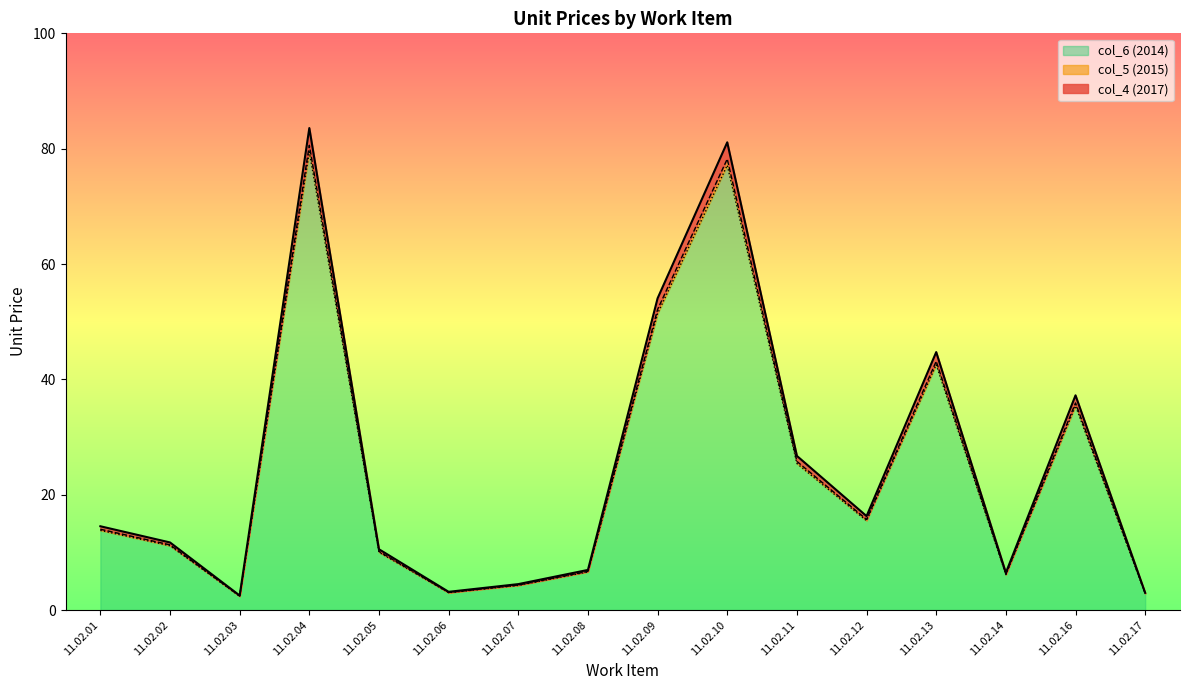

True or false: col_5 (2015) and col_4 (2017) cross at least once.

False